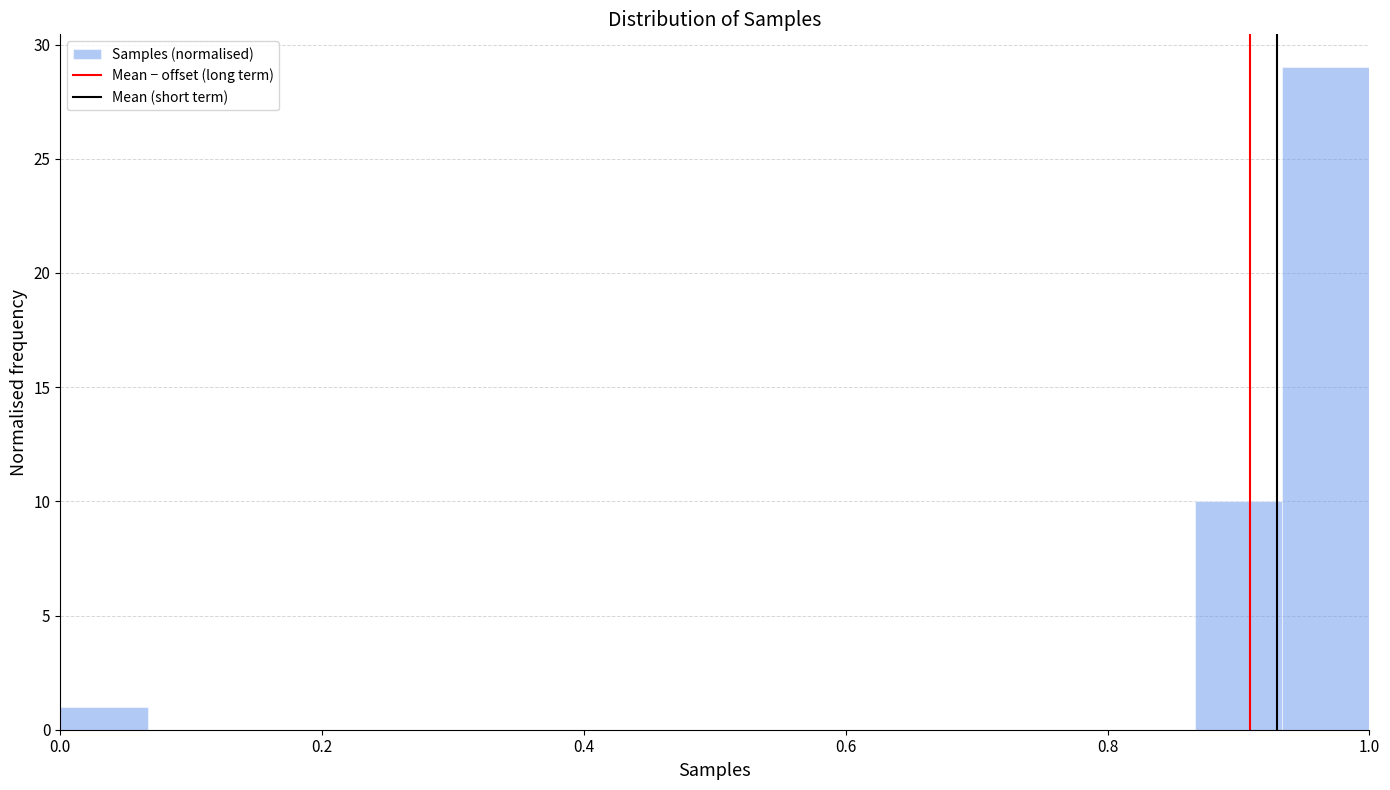

Read against the x-axis, roughly where is the centre of the tallest bar?

0.96